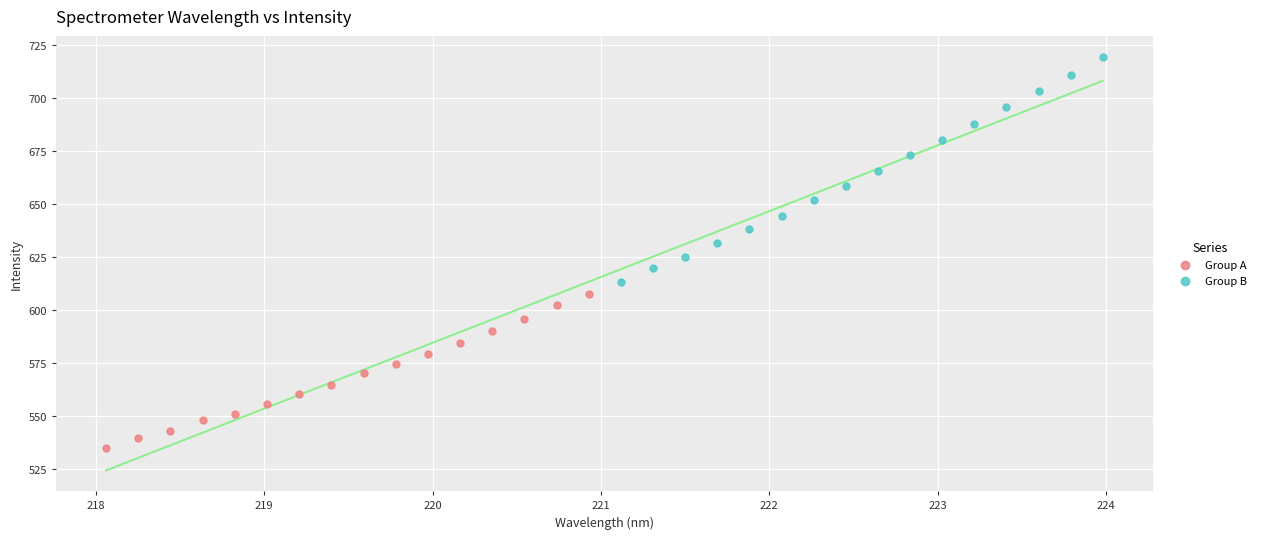

Which series reaches the minimum Y coordinate?

Group A